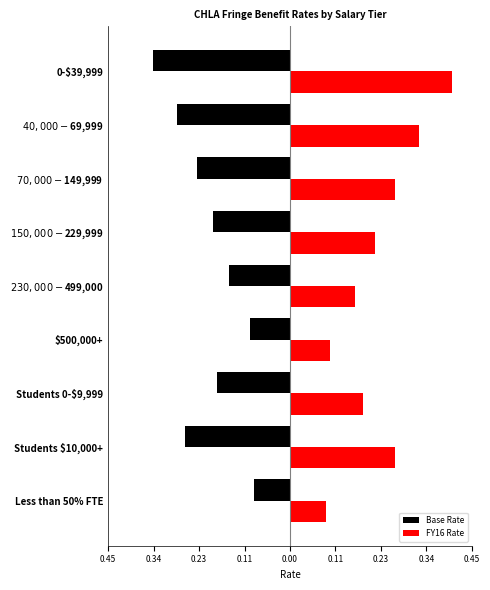

Rank the series by their average value, from lowest to highest.

Base Rate, FY16 Rate